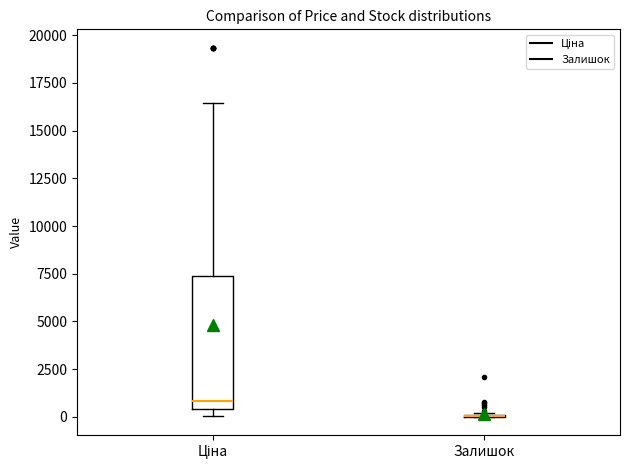

Comparing the boxes themselves (not the whiskers), which one is the tallest?

Ціна